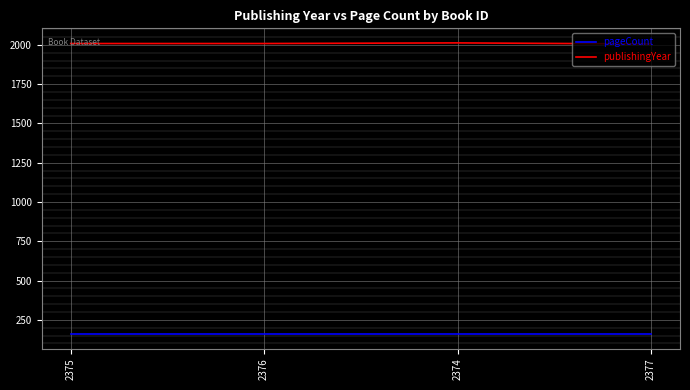

What position from the right is 2377?

1